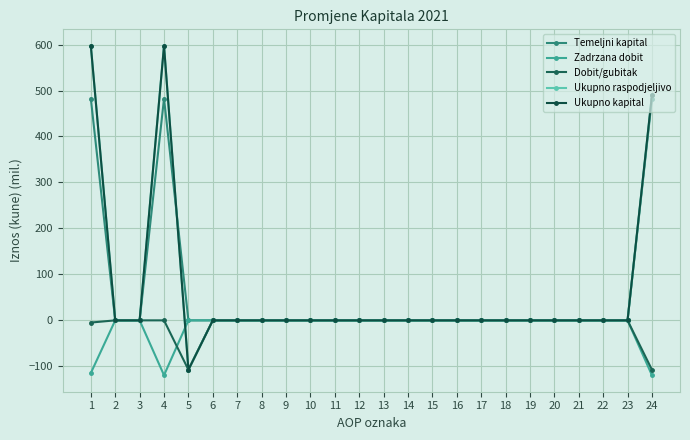

Reading left to right, transcribe all the data shown in this chart.

Temeljni kapital: 482.5	0.0	0.0	482.5	0.0	0.0	0.0	0.0	0.0	0.0	0.0	0.0	0.0	0.0	0.0	0.0	0.0	0.0	0.0	0.0	0.0	0.0	0.0	482.5
Zadrzana dobit: -114.6	0.0	0.0	-119.4	0.0	0.0	0.0	0.0	0.0	0.0	0.0	0.0	0.0	0.0	0.0	0.0	0.0	0.0	0.0	0.0	0.0	0.0	0.0	-119.4
Dobit/gubitak: -4.8	0.0	0.0	0.0	-107.5	0.0	0.0	0.0	0.0	0.0	0.0	0.0	0.0	0.0	0.0	0.0	0.0	0.0	0.0	0.0	0.0	0.0	0.0	-107.5
Ukupno raspodjeljivo: 597.3	0.0	0.0	597.3	-107.5	0.0	0.0	0.0	0.0	0.0	0.0	0.0	0.0	0.0	0.0	0.0	0.0	0.0	0.0	0.0	0.0	0.0	0.0	489.8
Ukupno kapital: 597.3	0.0	0.0	597.3	-107.5	0.0	0.0	0.0	0.0	0.0	0.0	0.0	0.0	0.0	0.0	0.0	0.0	0.0	0.0	0.0	0.0	0.0	0.0	489.8